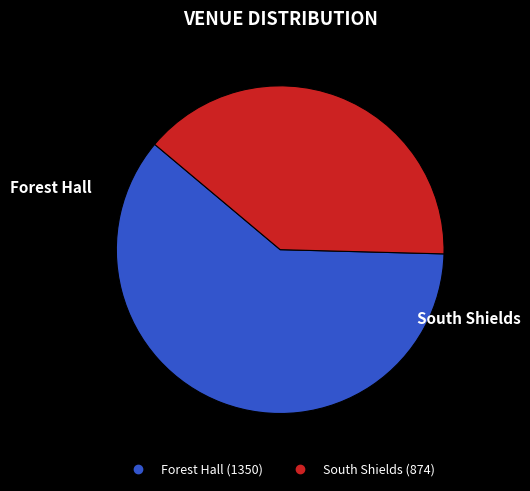

The Forest Hall slice represents 71% of the pie. True or false?

False